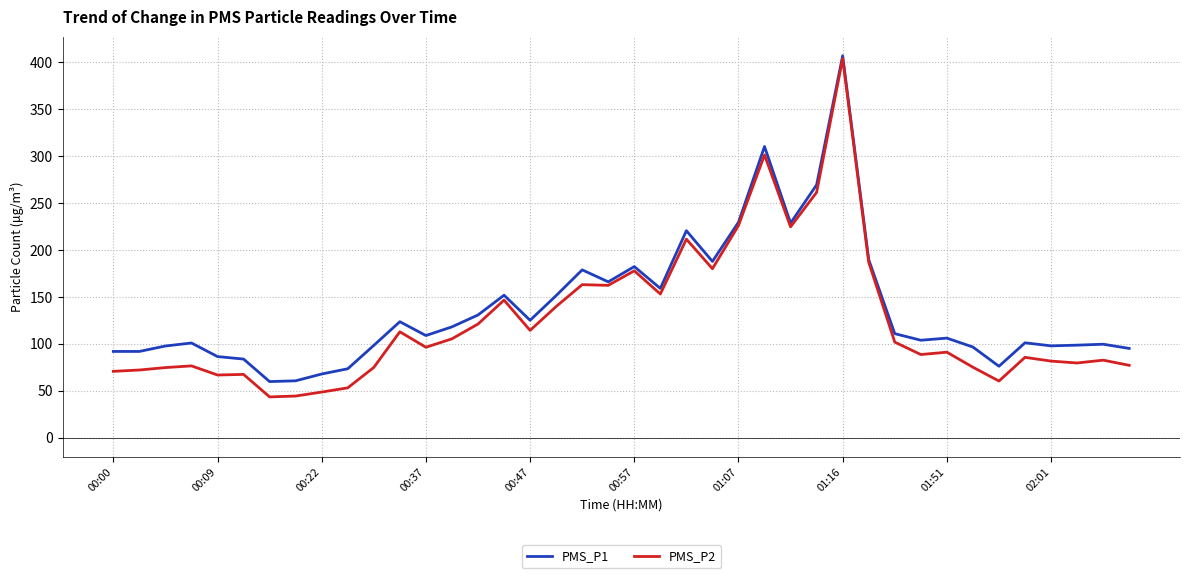

What is the minimum value shown in the chart?

43.3